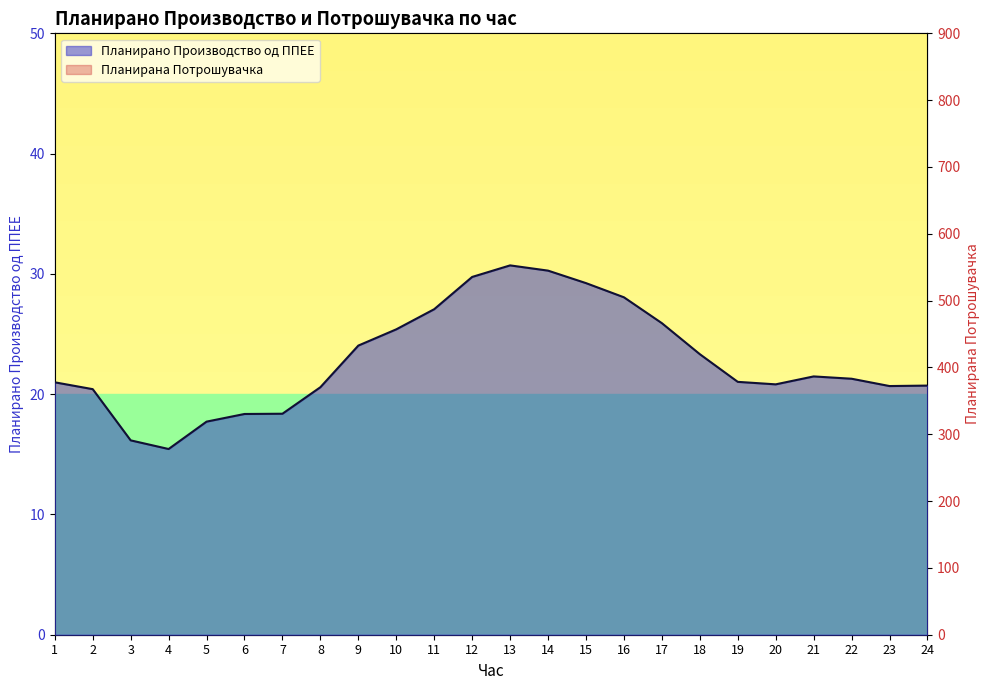

Rank the categories by Планирано Производство од ППЕЕ value from highest to lowest.

13, 14, 12, 15, 16, 11, 17, 10, 9, 18, 21, 22, 19, 1, 20, 24, 23, 8, 2, 7, 6, 5, 3, 4